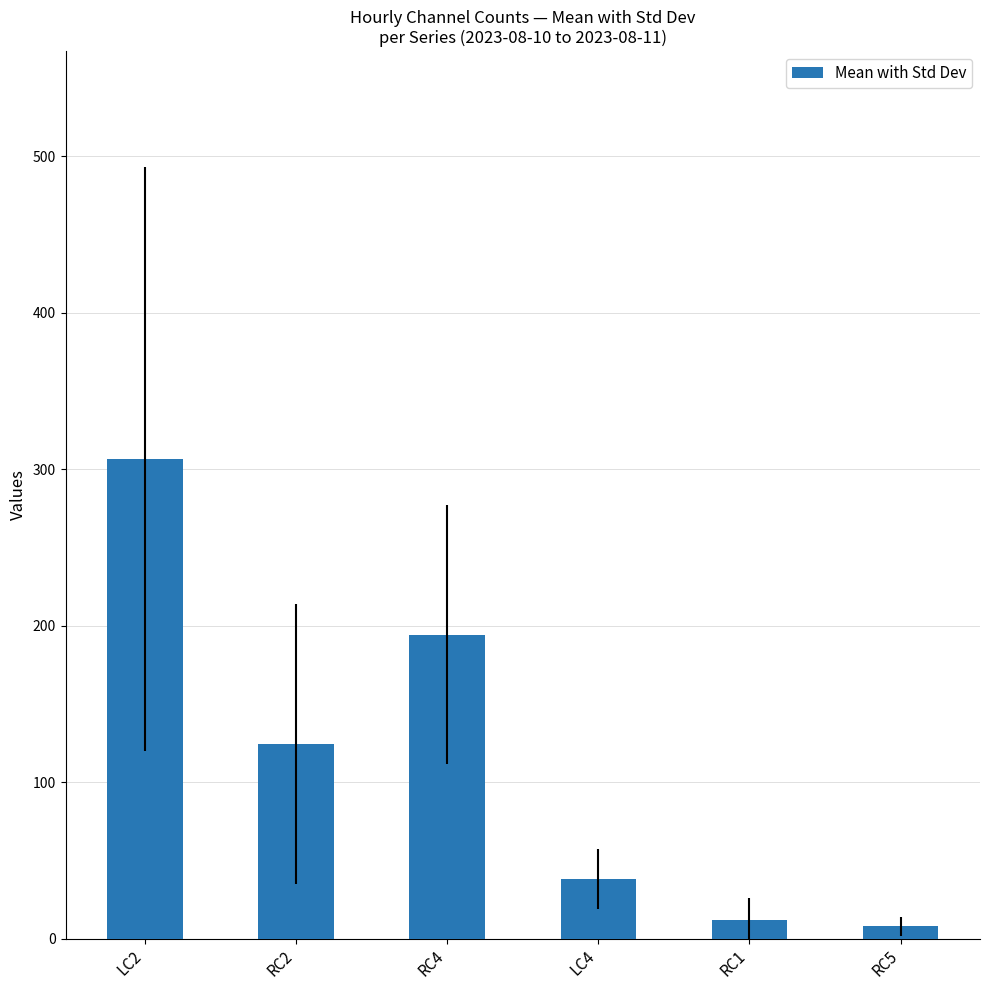

Is it true that the value at RC4 is 88.0?

False